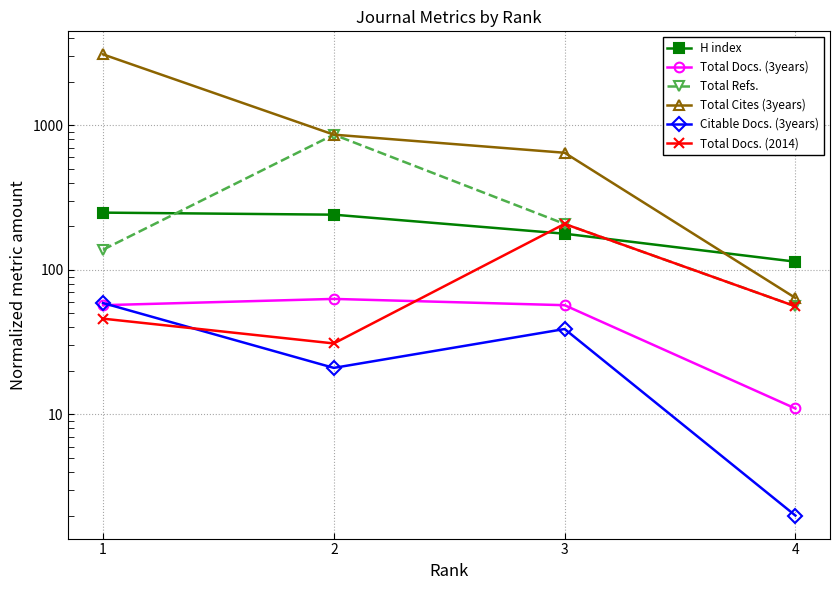

Where do Total Docs. (2014) and Citable Docs. (3years) first cross each other?

1 and 2